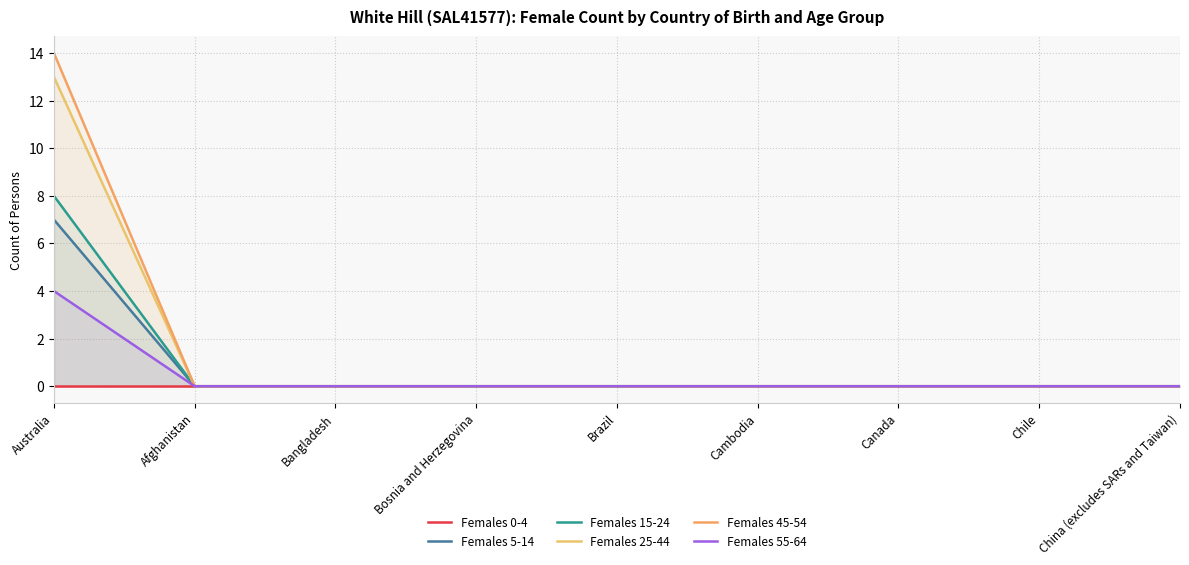

Between Australia and Cambodia, which is larger?

Australia